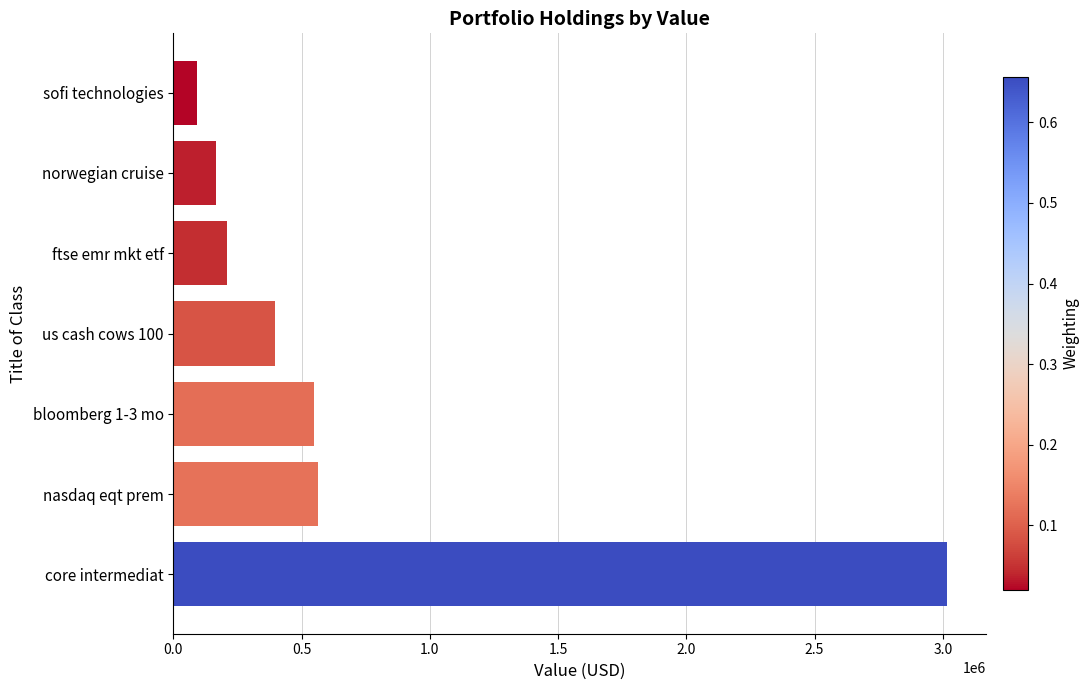

What is the approximate value at core intermediat, to the nearest 100?

3015900